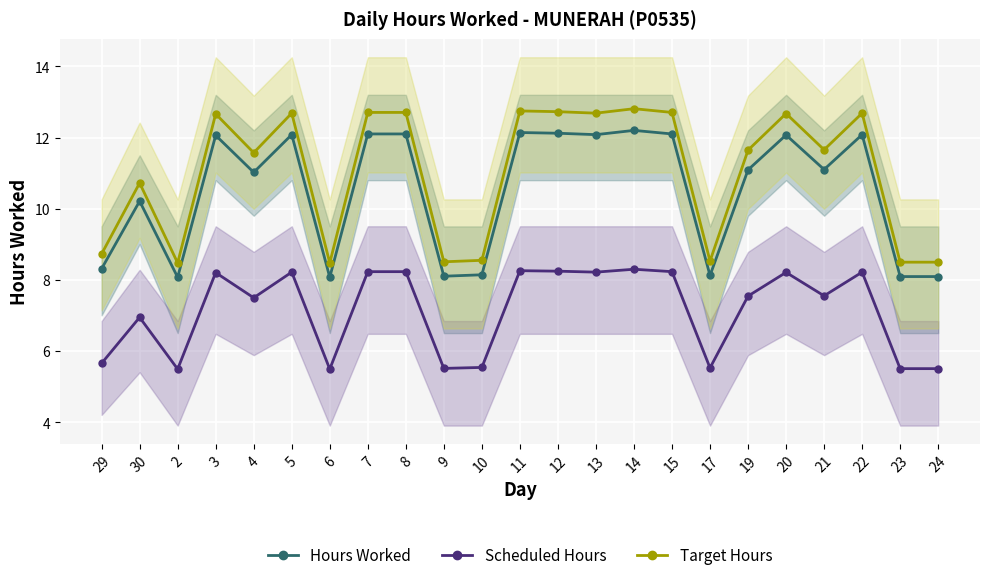

At which category does Target Hours reach its first local peak?

30